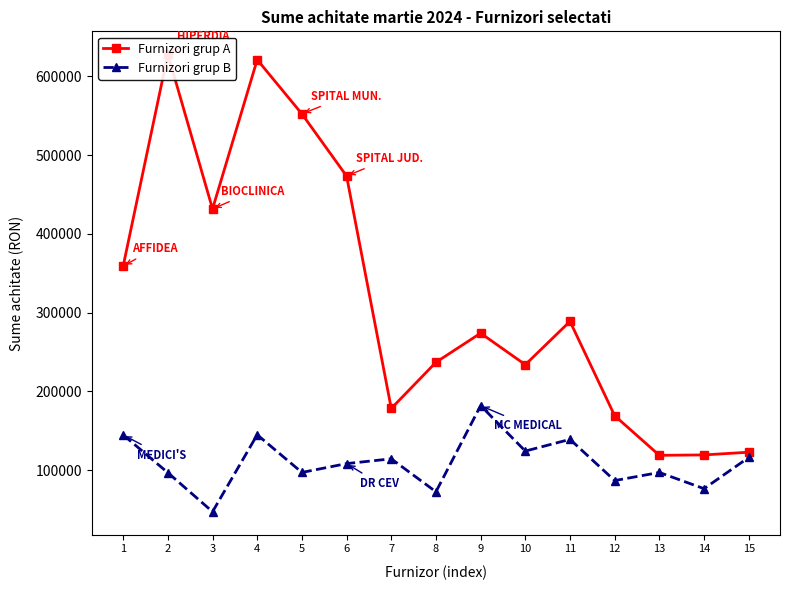

Reading left to right, what are all the values shown in this chart?

Furnizori grup A (top): 359040.0	628002.2	431596.0	621031.8	552233.8	473322.9	178319.6	236916.0	273892.2	233883.5	288894.4	169082.7	118809.1	119342.5	122781.0
Furnizori grup B (paraclinic): 144765.1	96799.9	47223.1	144929.3	97089.4	108308.1	114386.7	72537.4	181900.8	124212.5	139078.4	86772.8	97060.4	76490.8	116090.6